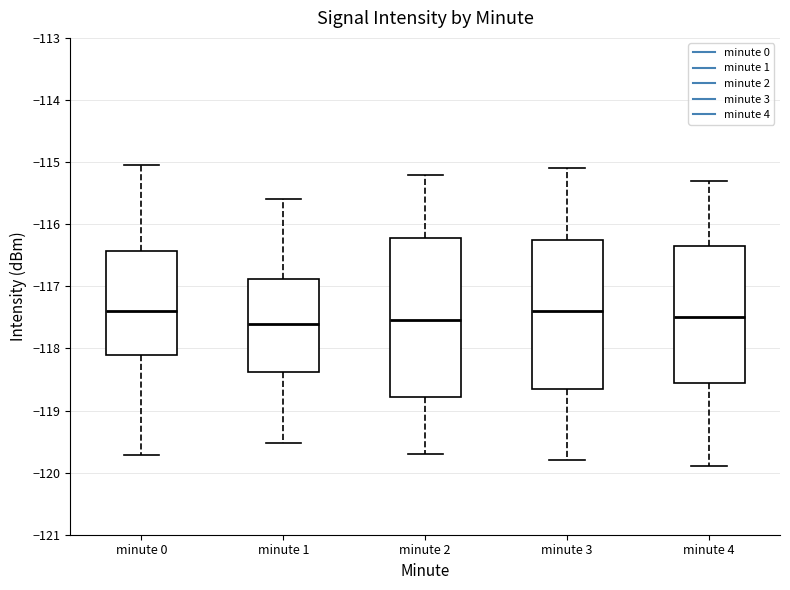

Reading left to right, transcribe this box plot: for each box, give where its median line is, the range the box spans, and where its two whiskers end, as read against the y-axis. The values are not printed on the chart, so give them approximately, as read against the axis.

minute 0: median -117.4, box -118.1 to -116.4, whiskers -119.7 to -115.0
minute 1: median -117.6, box -118.4 to -116.9, whiskers -119.5 to -115.6
minute 2: median -117.5, box -118.8 to -116.2, whiskers -119.7 to -115.2
minute 3: median -117.4, box -118.6 to -116.2, whiskers -119.8 to -115.1
minute 4: median -117.5, box -118.5 to -116.3, whiskers -119.9 to -115.3